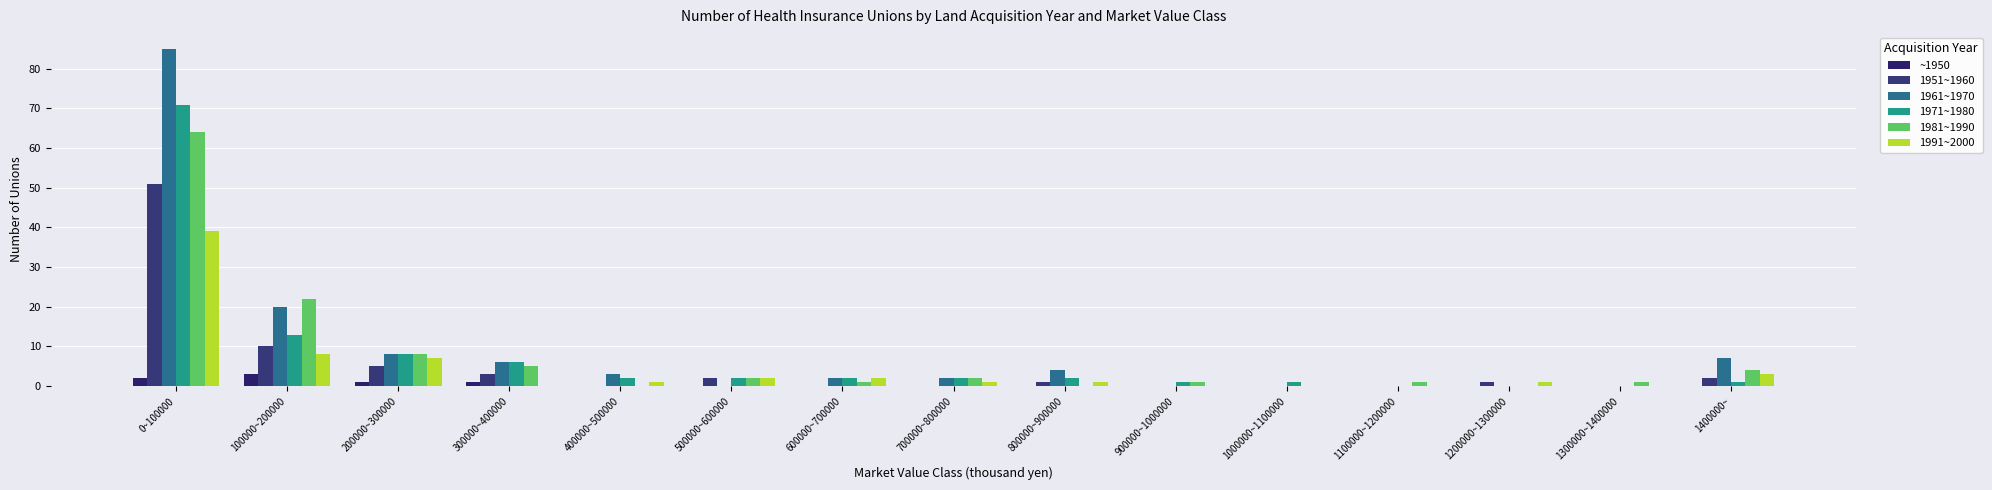

The value of ~1950 at 600000~700000 is 1. True or false?

False